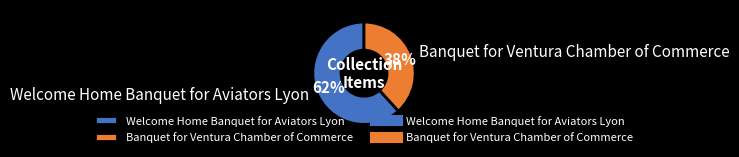

What is the majority slice?

Welcome Home Banquet for Aviators Lyon